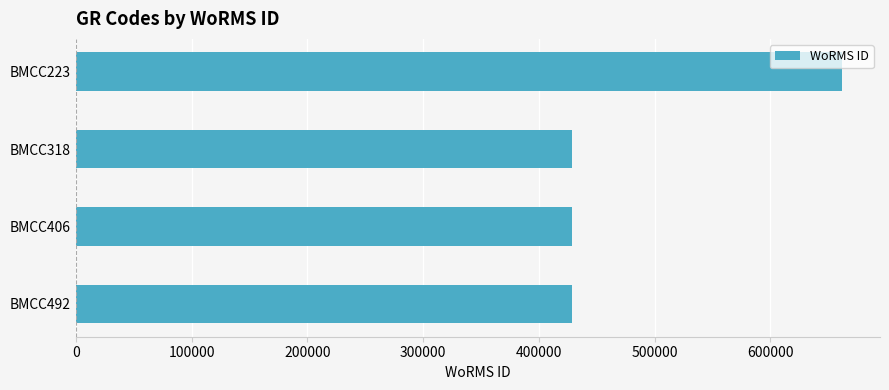

What is the value of the 4th bar from the top?

428522